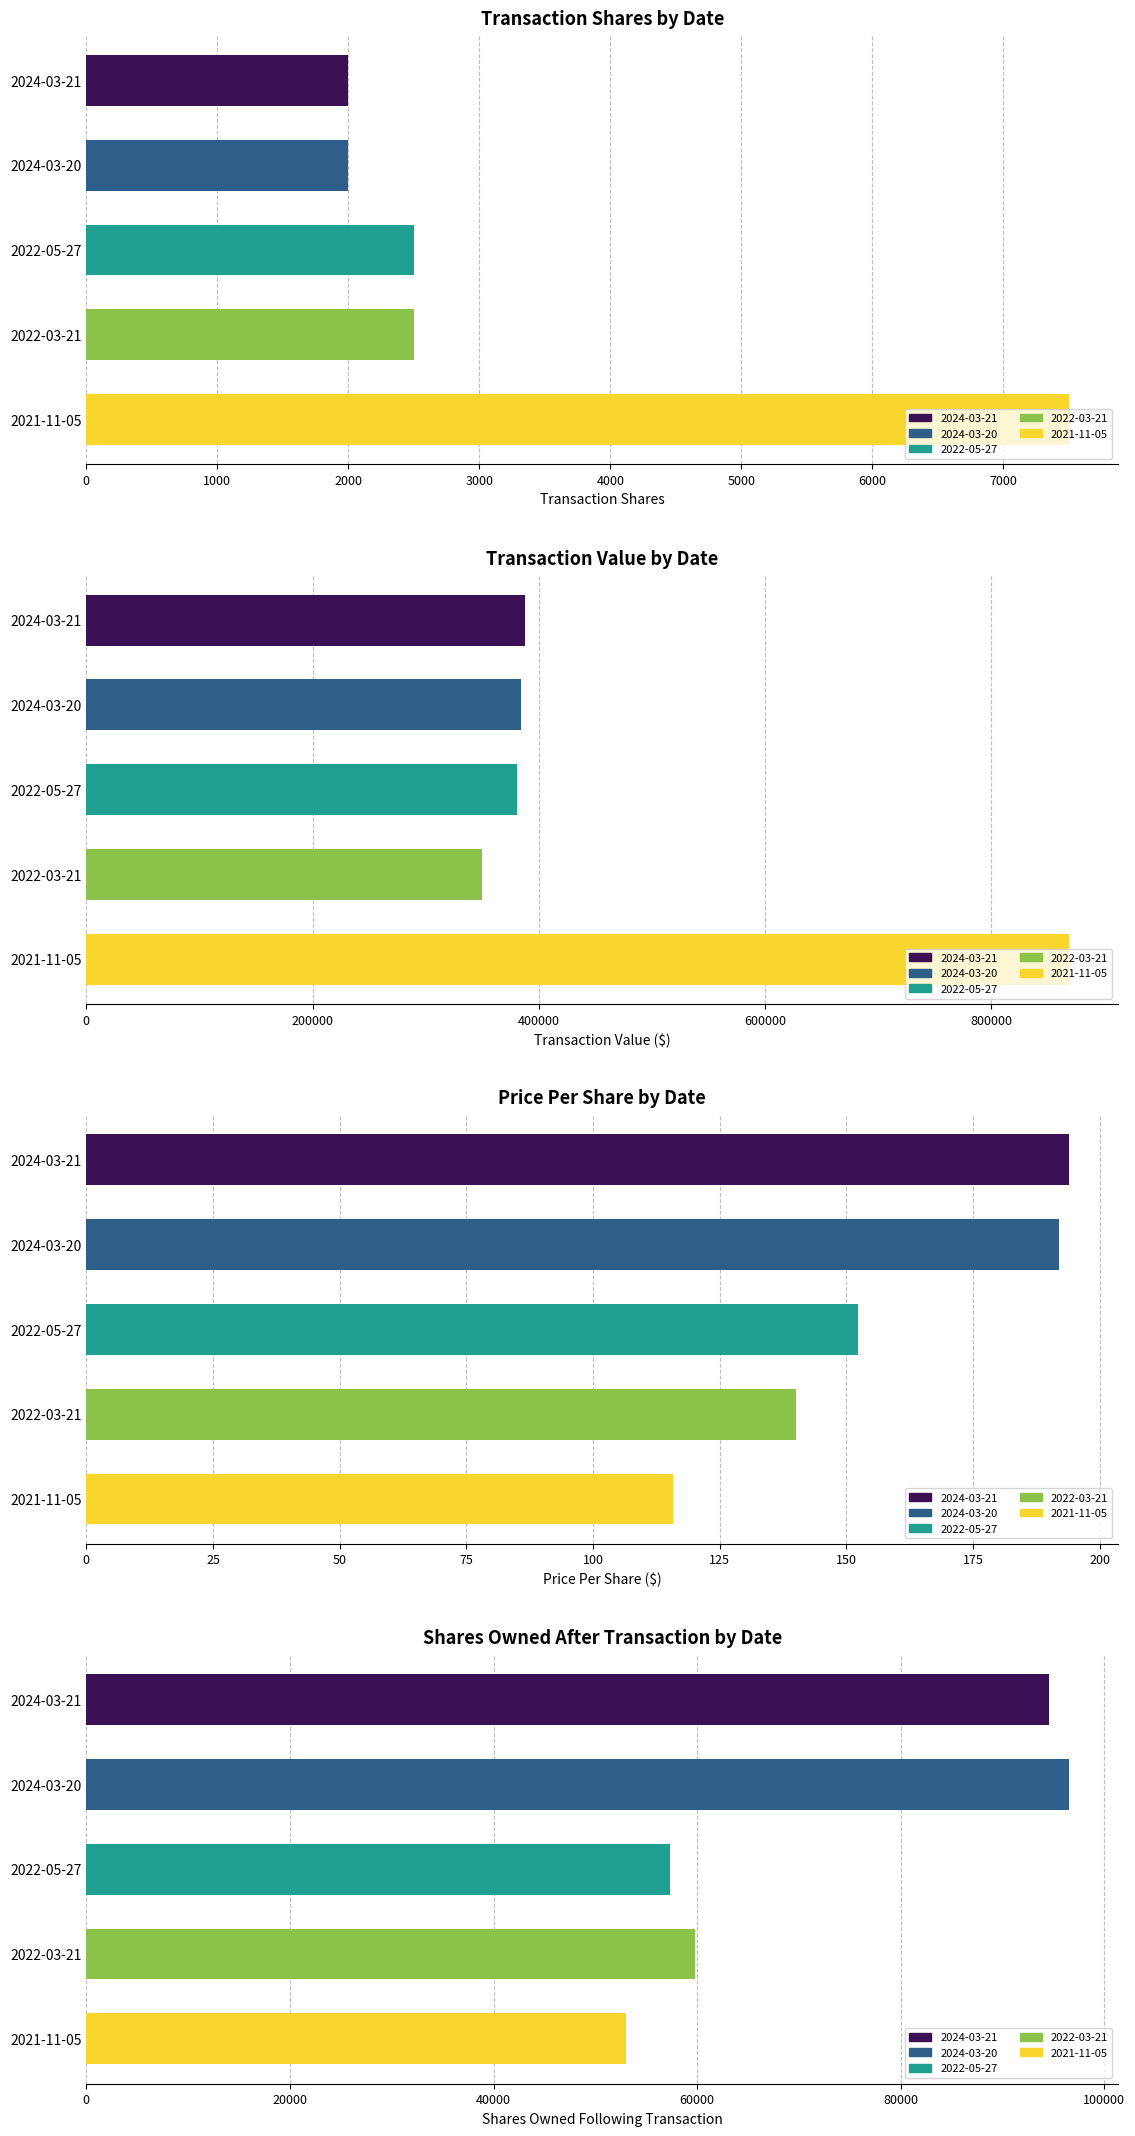

Between 2024-03-20 and 2024-03-21, which is larger?

2024-03-20